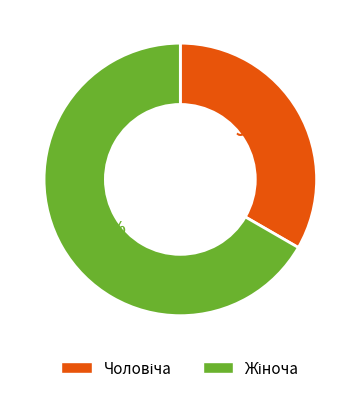

Does any single category account for the majority?

Yes